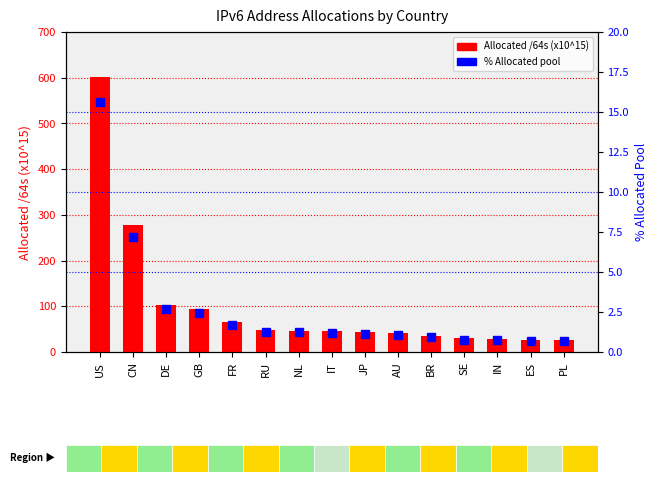

At how many categories does at least one series exceed 498?

1